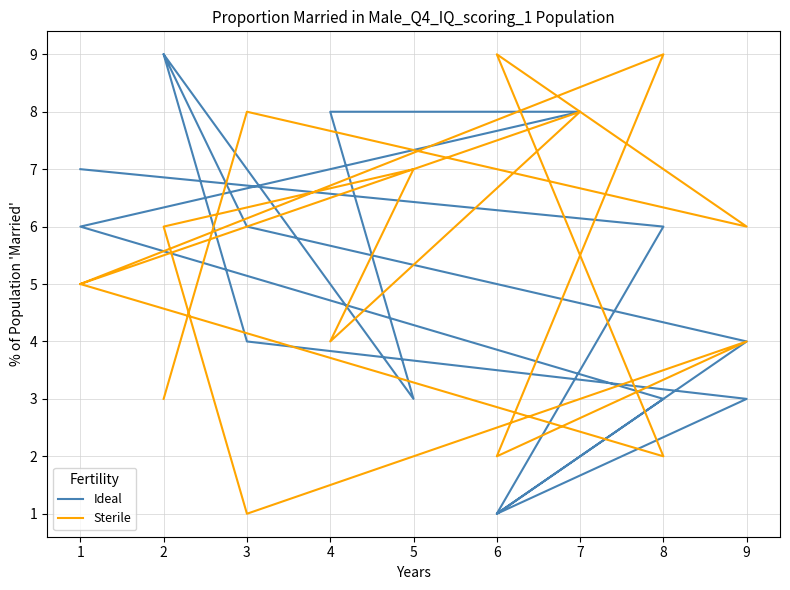

What is the minimum value for Ideal?

1